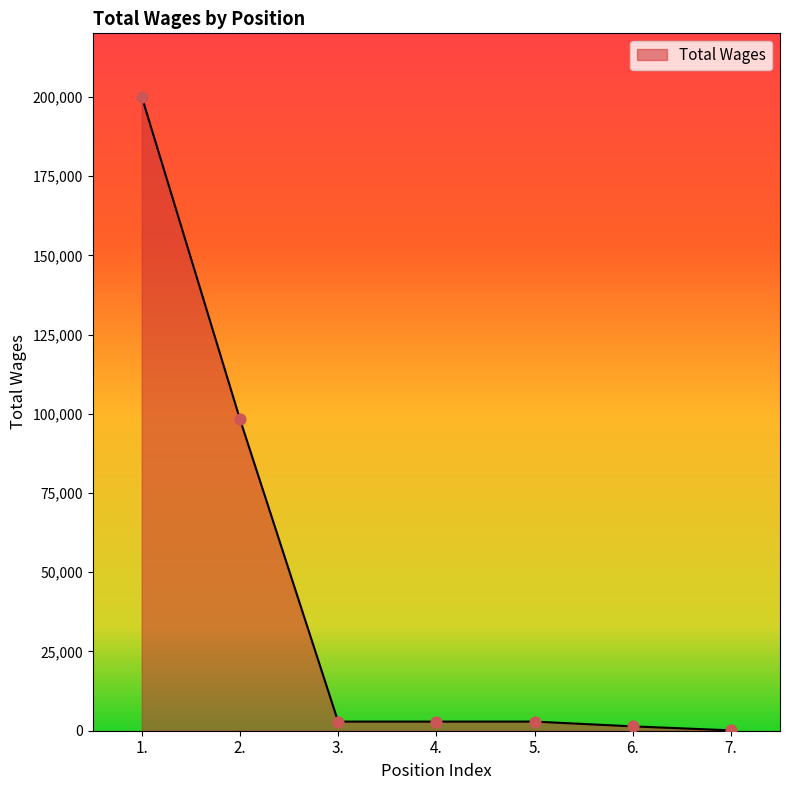

Approximately how many times larger is the value at 7. compared to 6.?

0.1